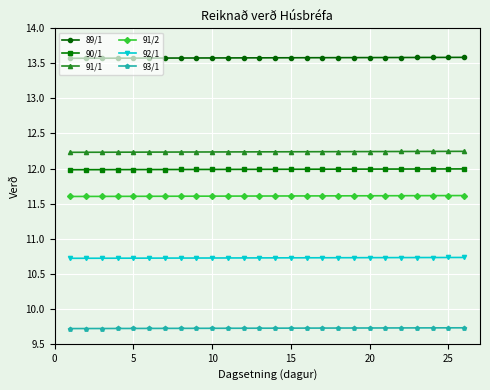

What are all the series names shown in the legend?

89/1, 90/1, 91/1, 91/2, 92/1, 93/1